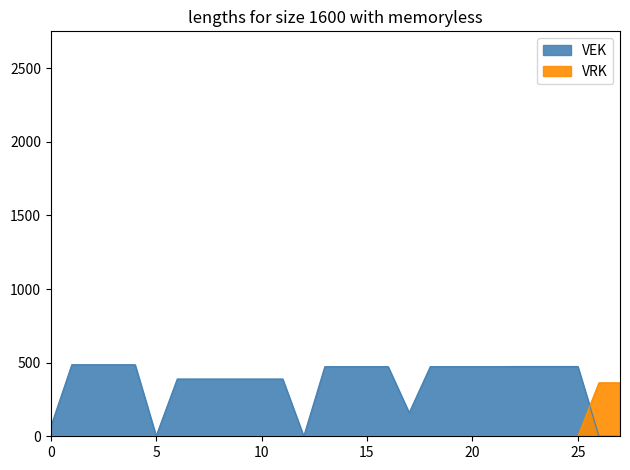

True or false: VRK and VEK intersect in this chart.

True